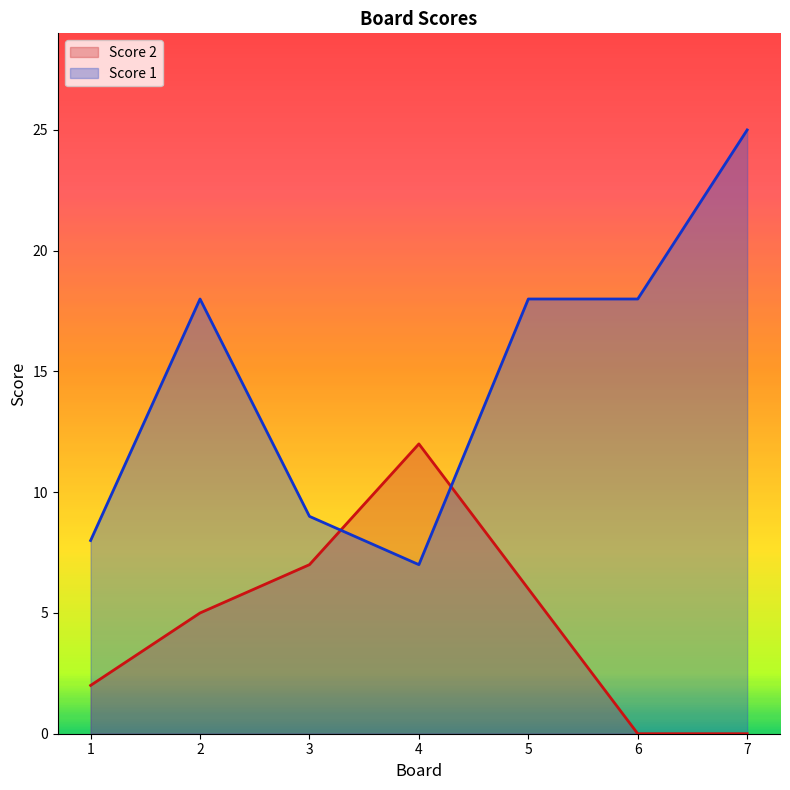

List the labels in order of Score 2 value, largest first.

4, 3, 5, 2, 1, 6, 7